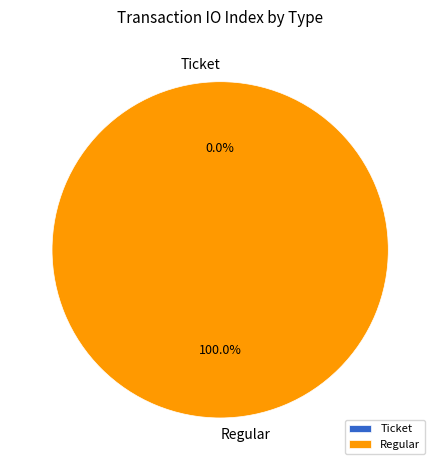

How much of the chart is everything except Ticket?

100.0%